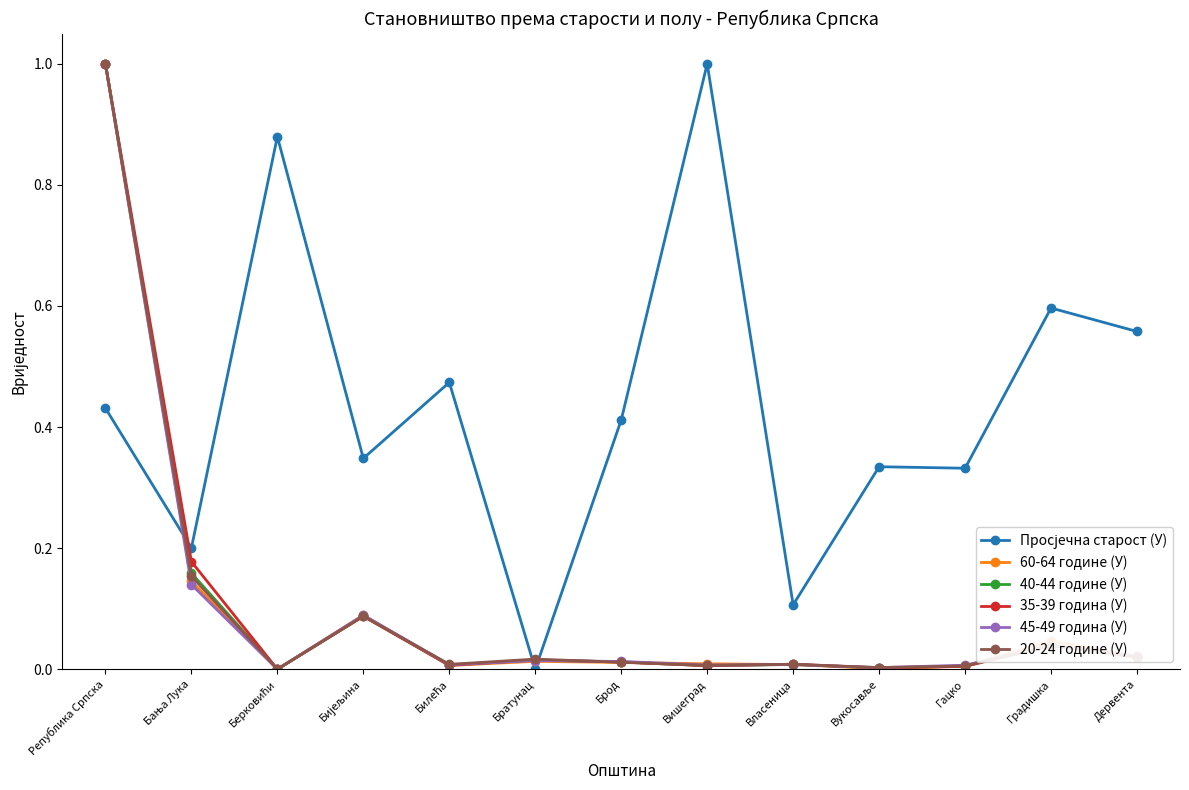

True or false: 40-44 године (У) has a value of 0.0 at Градишка.

True